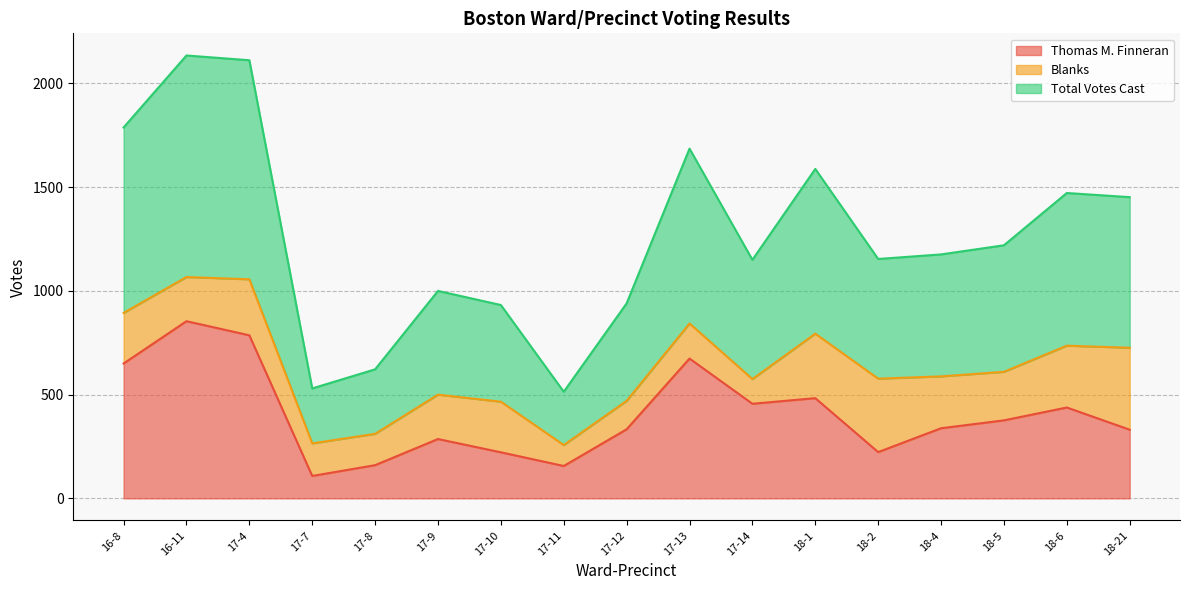

How many categories are shown in the chart?

17